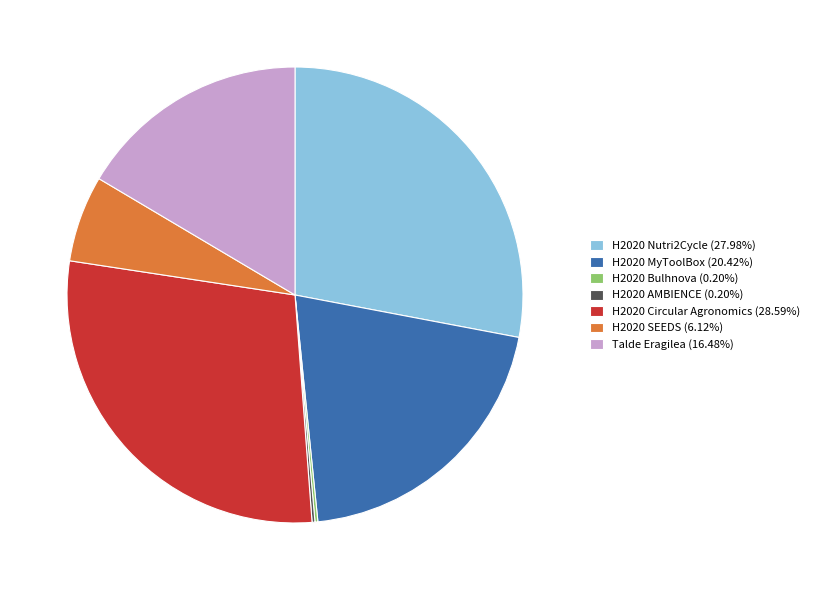

Combined, do Talde Eragilea (16.48%) and H2020 Nutri2Cycle (27.98%) account for over 50%?

No